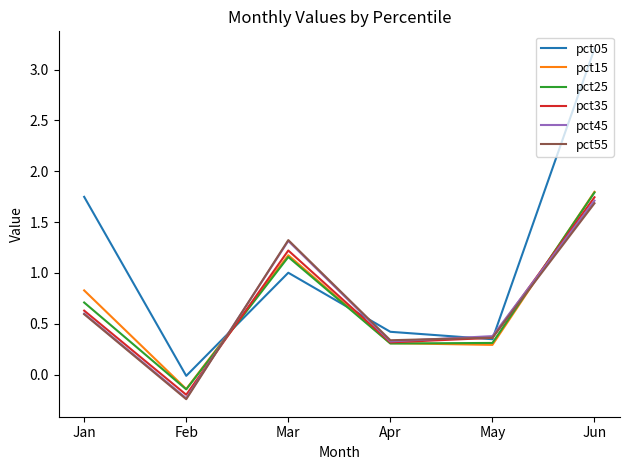

What is the sum of all pct15 values?

4.3